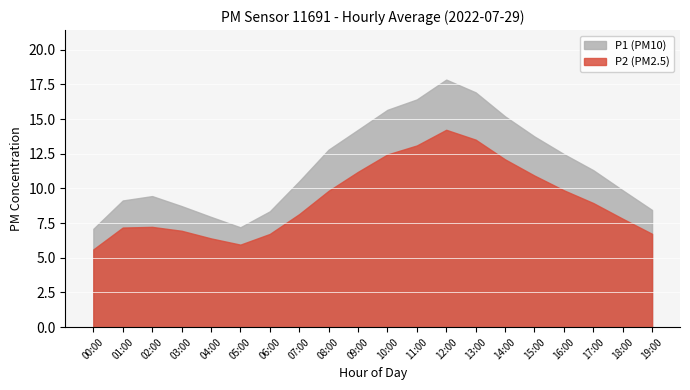

Is the value of P2 at 19:00 greater than the value of P1 at 02:00?

No